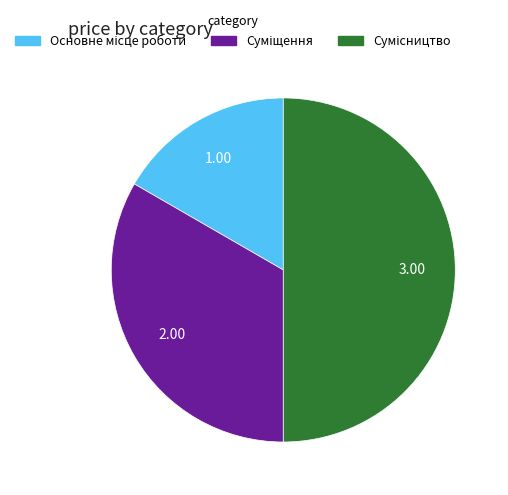

True or false: Суміщення accounts for 33% of the total.

True